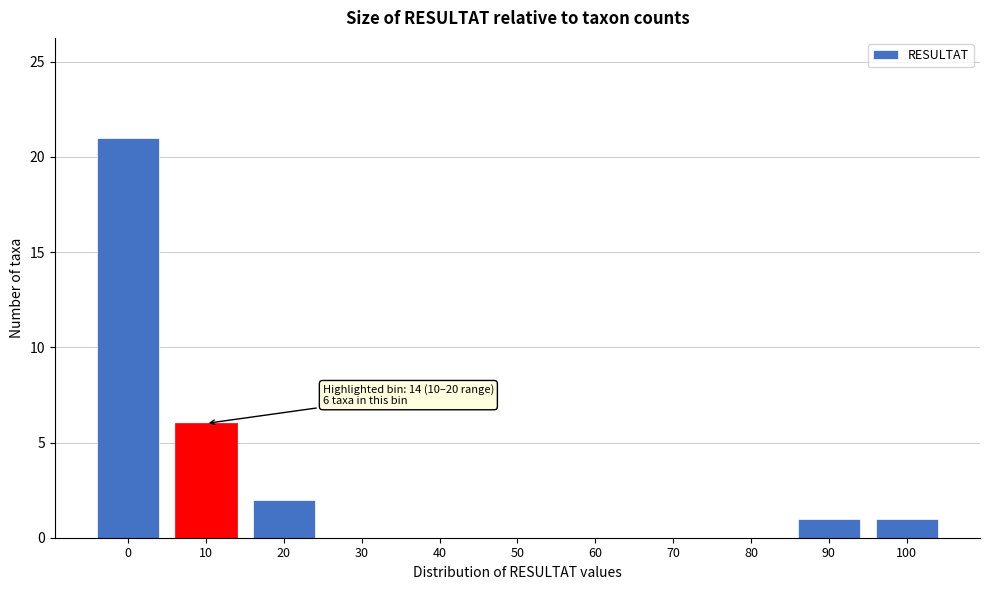

Reading left to right, what are all the values shown in this chart?

0=21	10=6	20=2	30=0	40=0	50=0	60=0	70=0	80=0	90=1	100=1